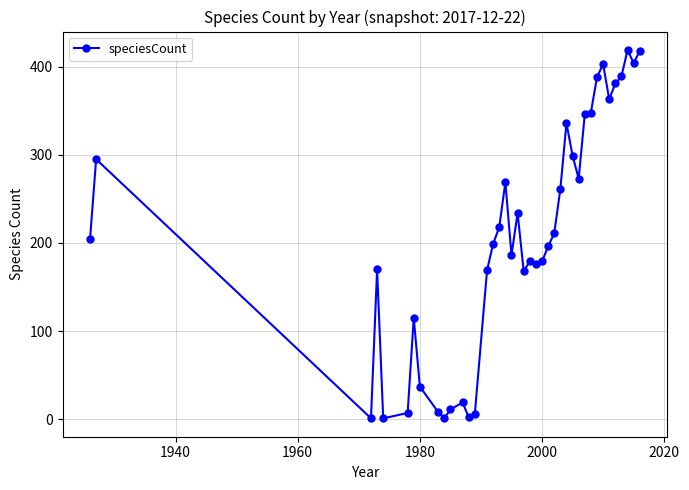

What is the difference between the maximum and minimum values?

418